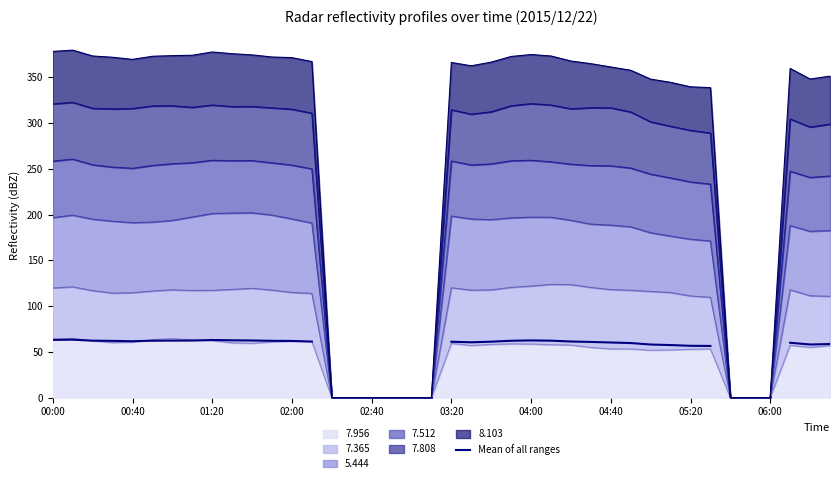

What is the highest value of the 7.956 series?

64.8